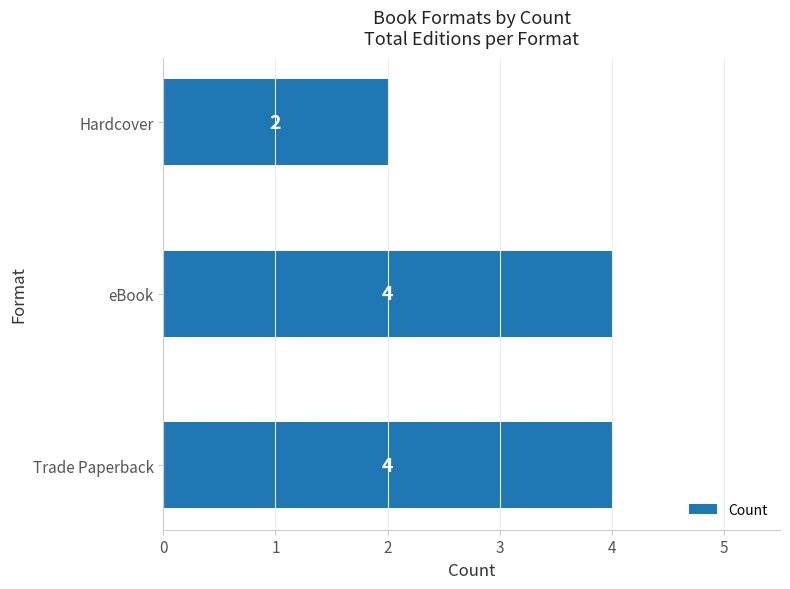

Reading bottom to top, what are all the values shown in this chart?

4	4	2